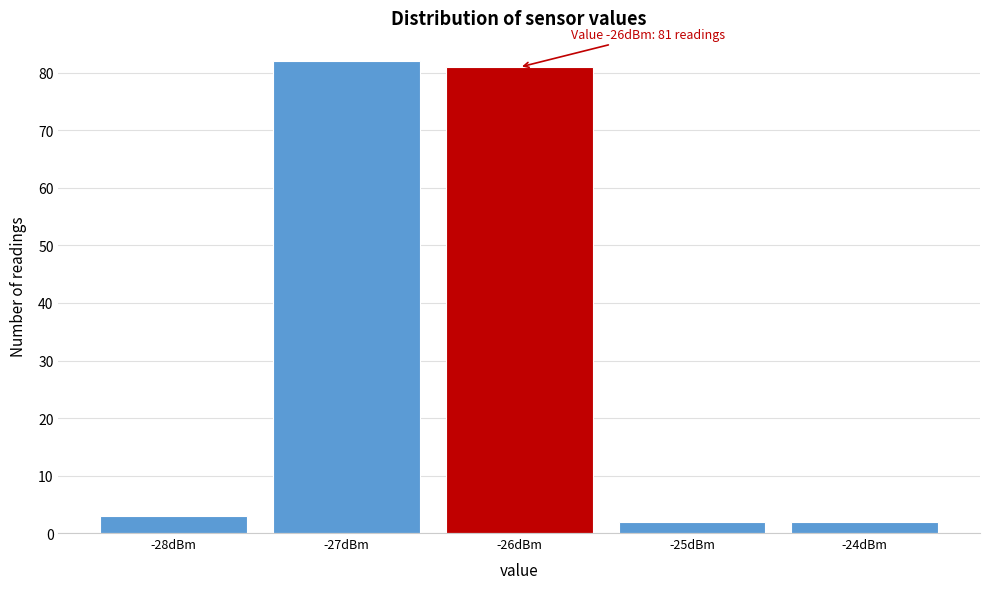

Which range on the x-axis has the tallest bar?

-27.5 to -26.5